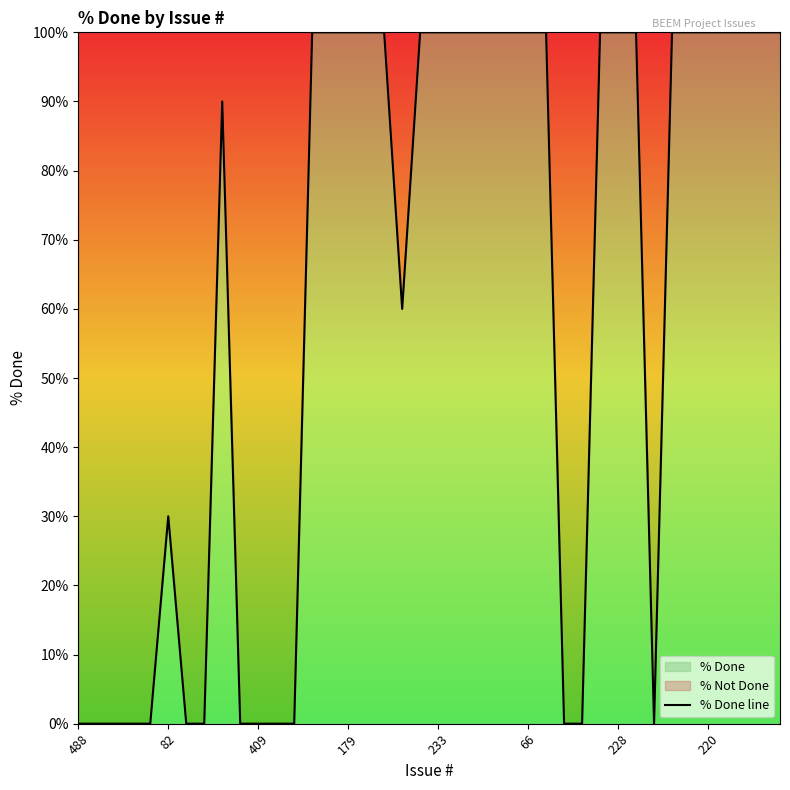

What is the average value?

62